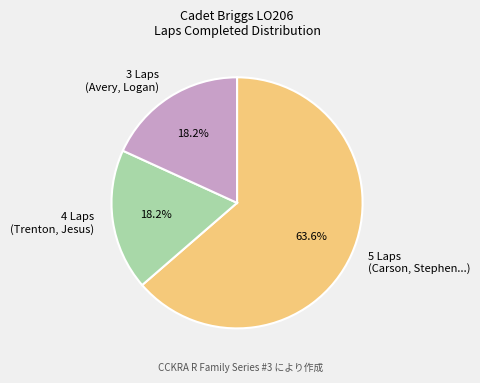

Combined, what portion of the pie is 3 Laps (Avery, Logan) and 4 Laps (Trenton, Jesus)?

36.4%